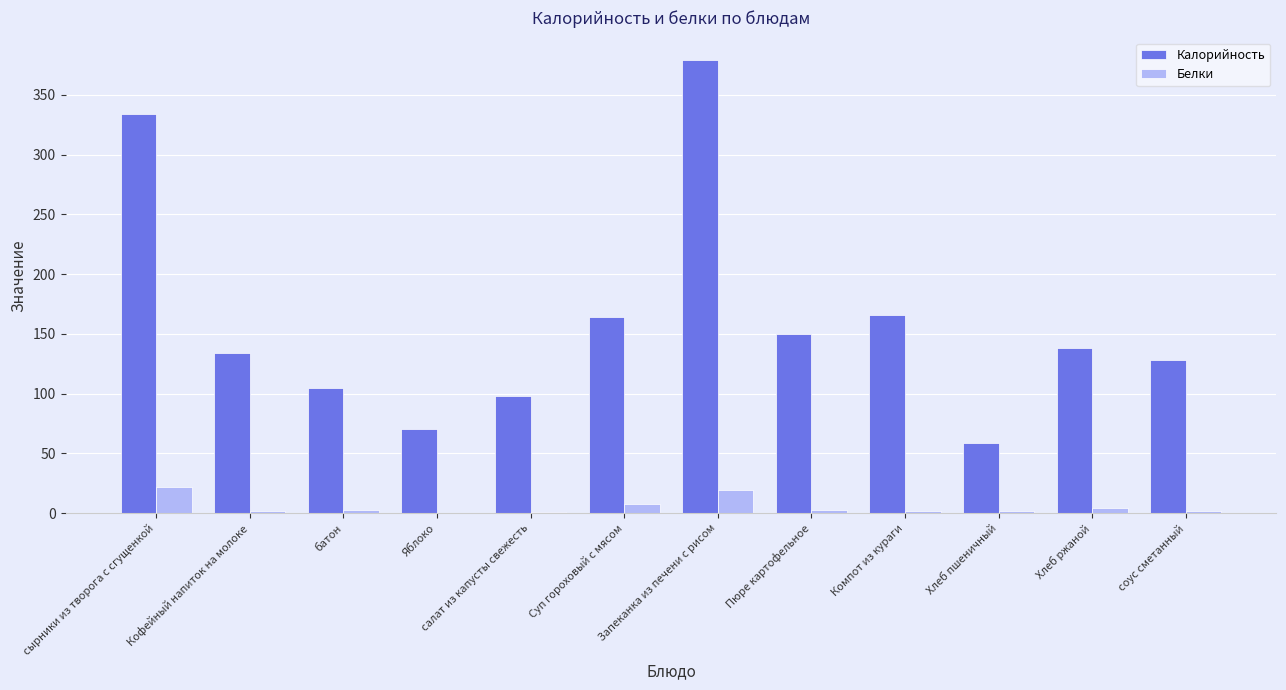

Where does the Белки series first go above 3?

сырники из творога с сгущенкой